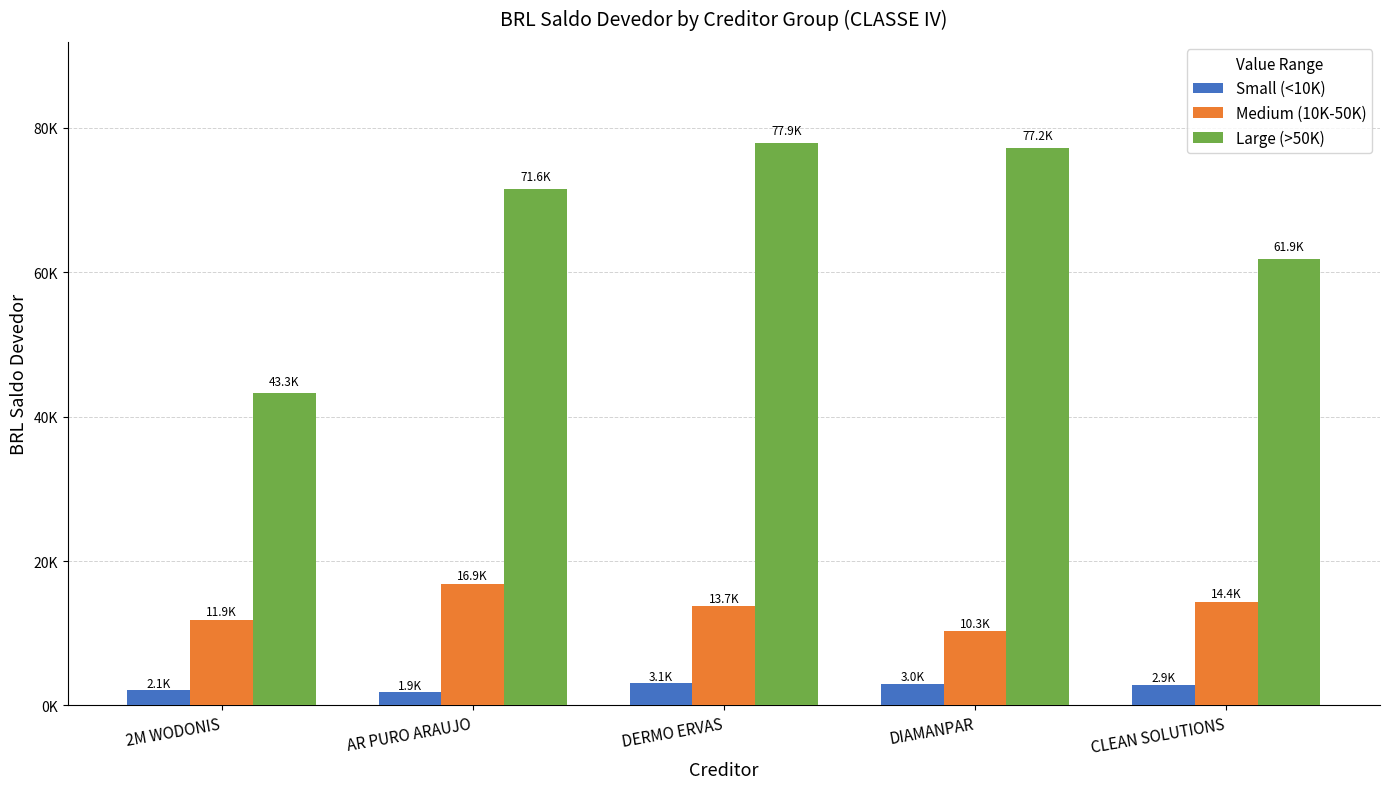

Reading left to right, list all the values displayed in this chart.

Small (<10K): 2090.7	1859.4	3062.1	3024.7	2905.2
Medium (10K-50K): 11891.7	16871.9	13715.5	10324.2	14403.6
Large (>50K): 43268.1	71588.3	77912.9	77236.1	61887.3